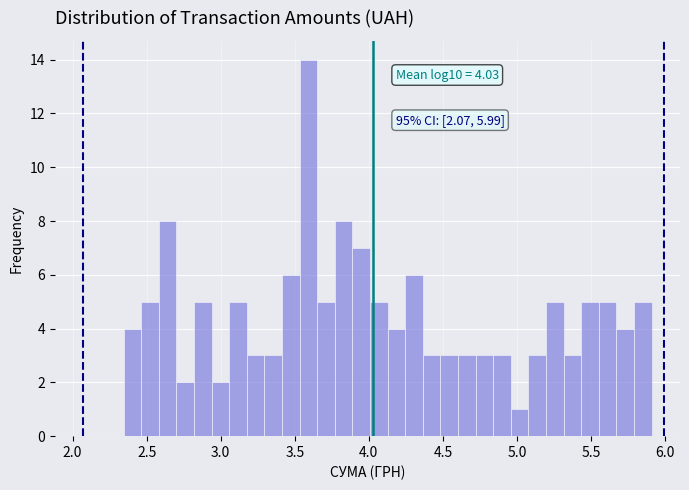

Read against the x-axis, roughly where is the centre of the tallest bar?

3.60